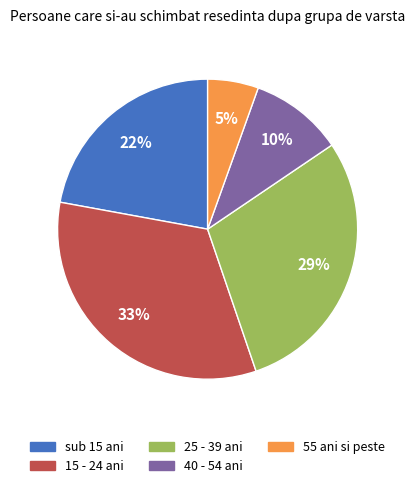

Which slice is the smallest?

55 ani si peste